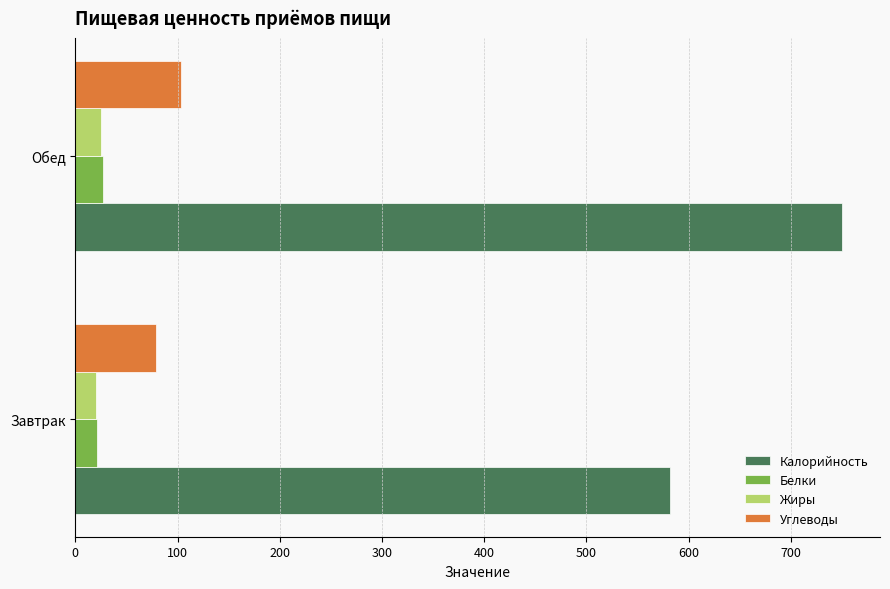

What is the approximate value of Калорийность at Обед?

749.7